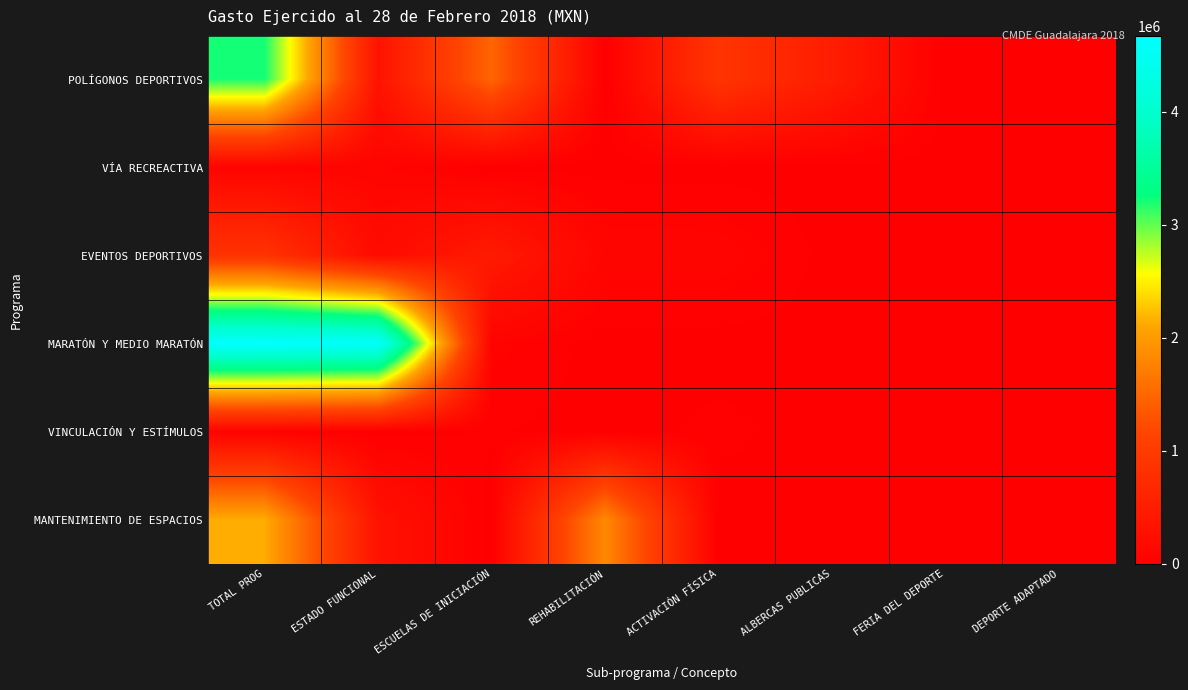

Which has a higher value, FERIA DEL DEPORTE or DEPORTE ADAPTADO?

FERIA DEL DEPORTE